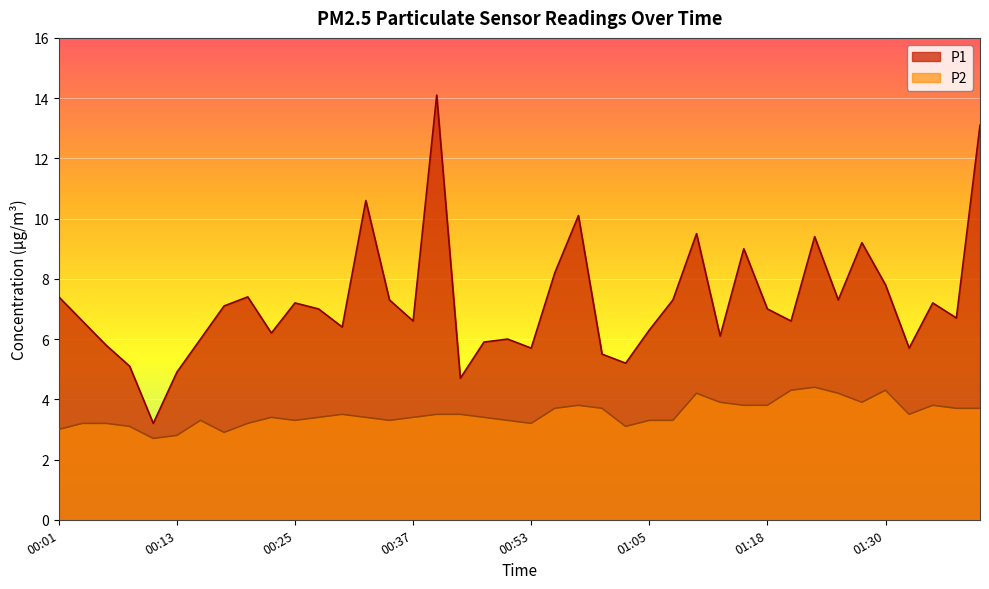

In P1, how many points are lower than both neighbors (excluding endpoints)?

12